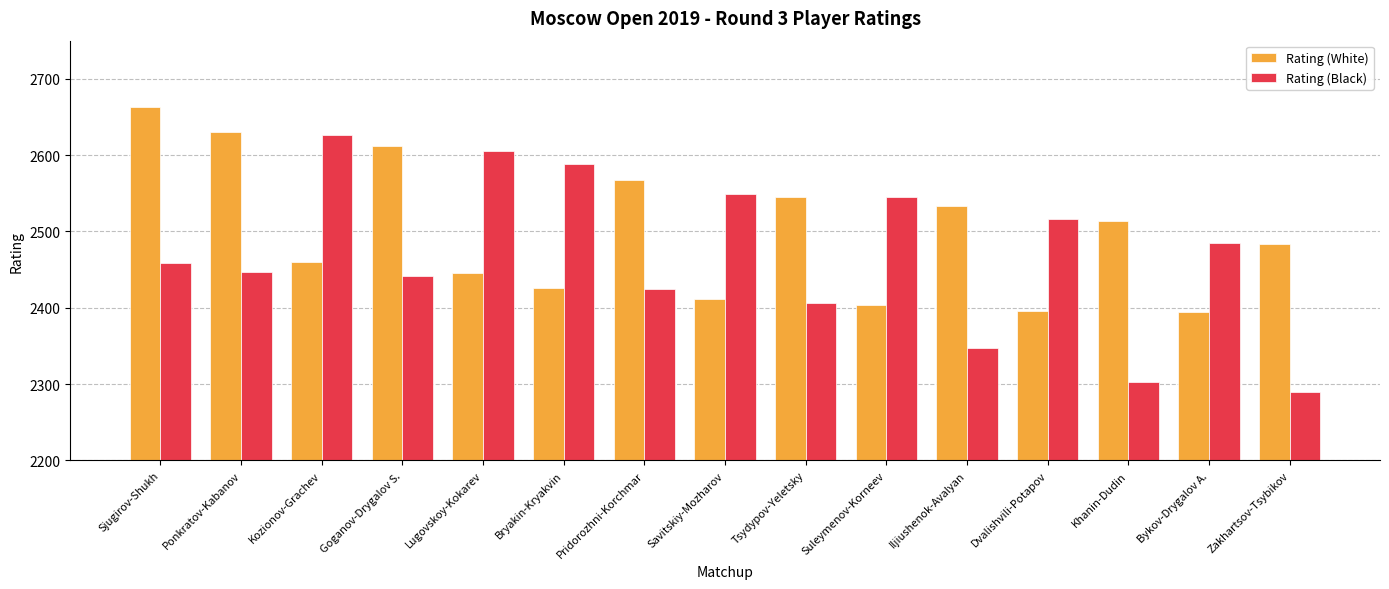

True or false: Rating (White) has a value of 3563 at Bykov-Drygalov A..

False